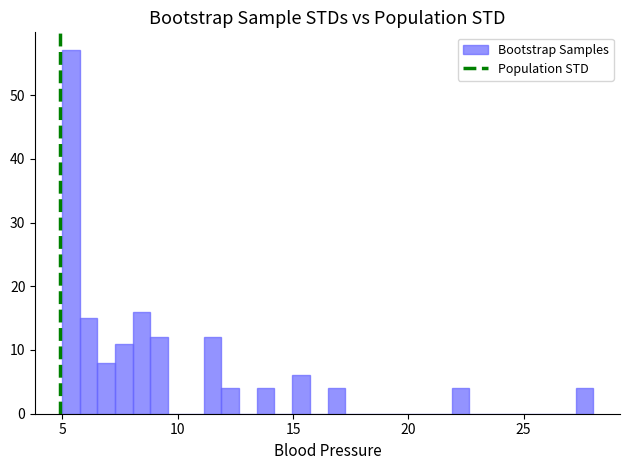

Read against the x-axis, roughly where is the centre of the tallest bar?

5.5